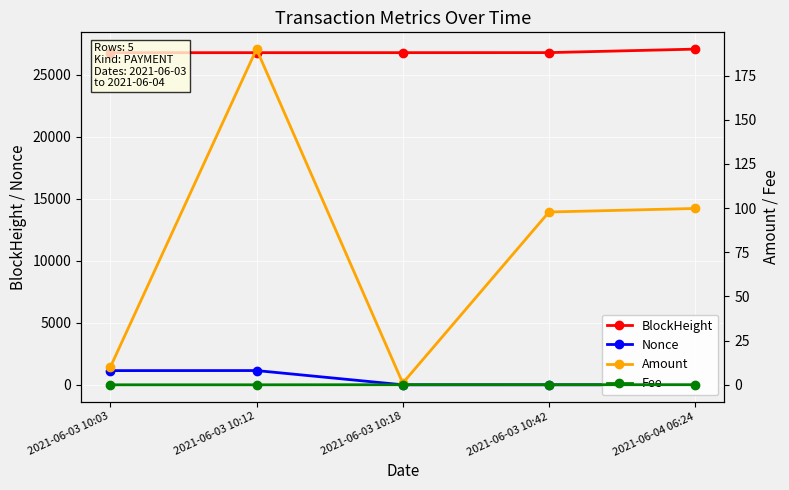

True or false: BlockHeight and Fee cross at least once.

False